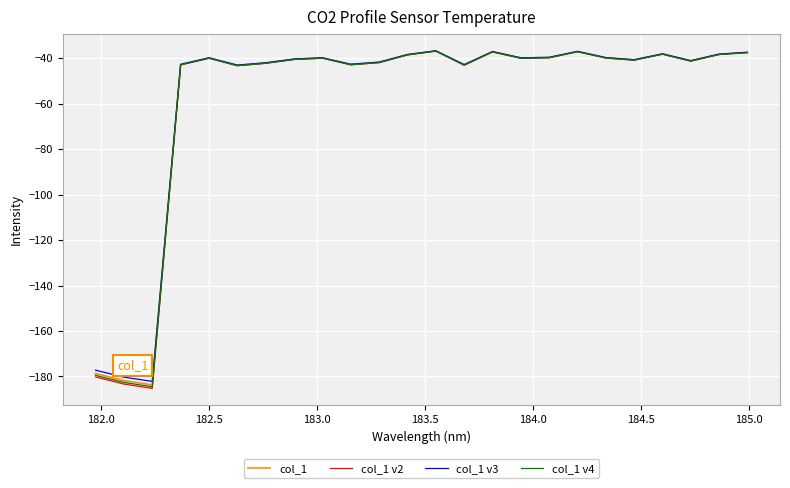

What is the maximum value for col_1?

-36.8